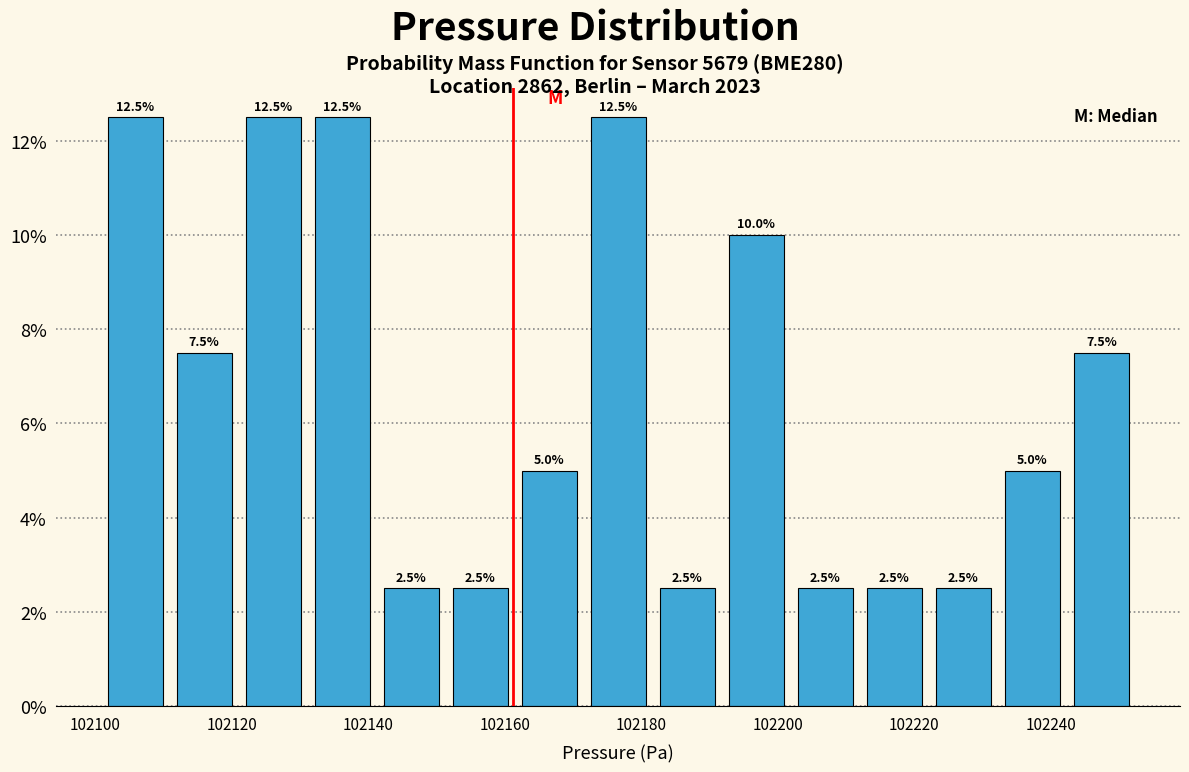

What is the height of the bar covering 102232 to 102242 on the x-axis? The bar edges are not printed on the chart, so give them approximately, as read against the axis.

5.0